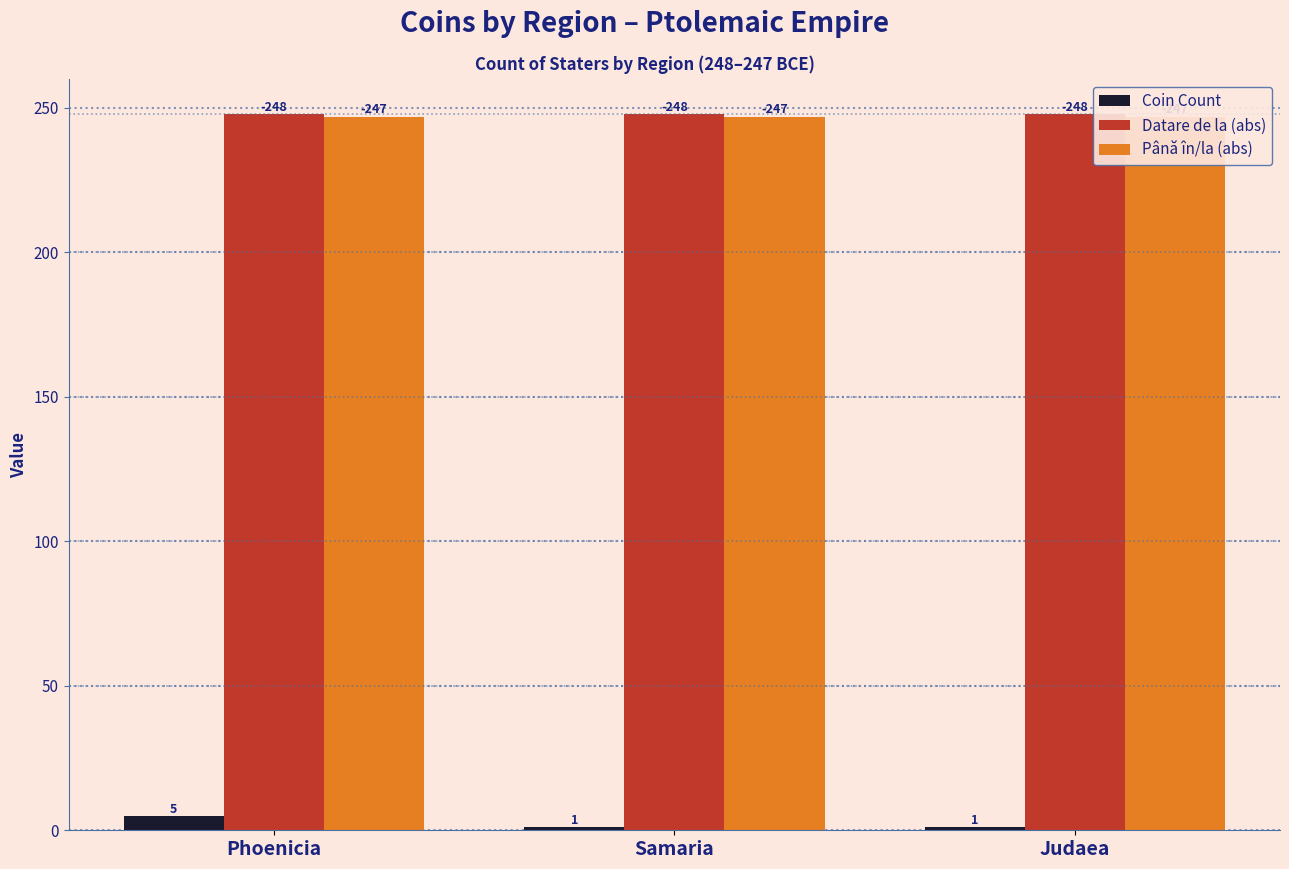

What is the label of the 2nd bar from the right?

Samaria